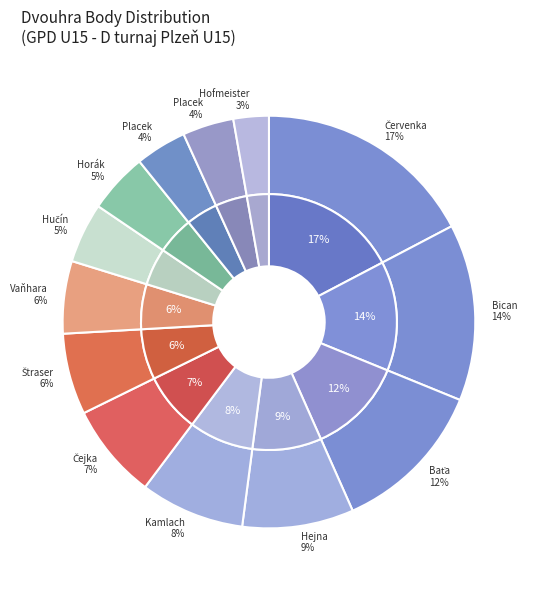

How many segments does this pie chart have?

13